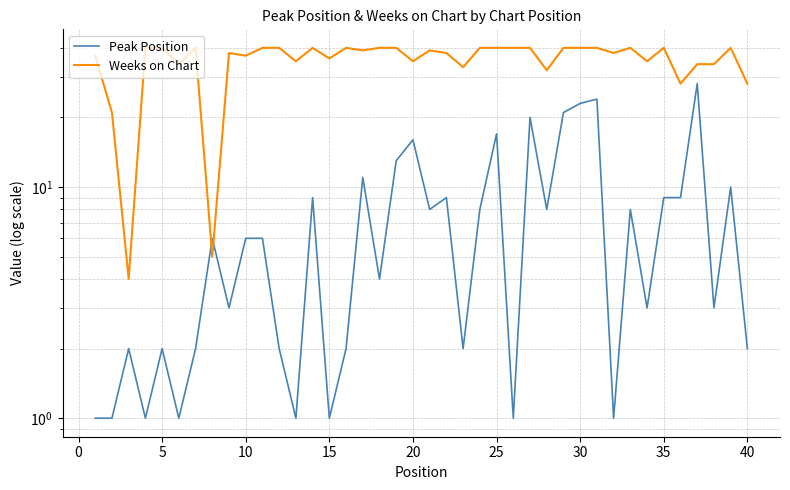

How many lines are shown in the chart?

2